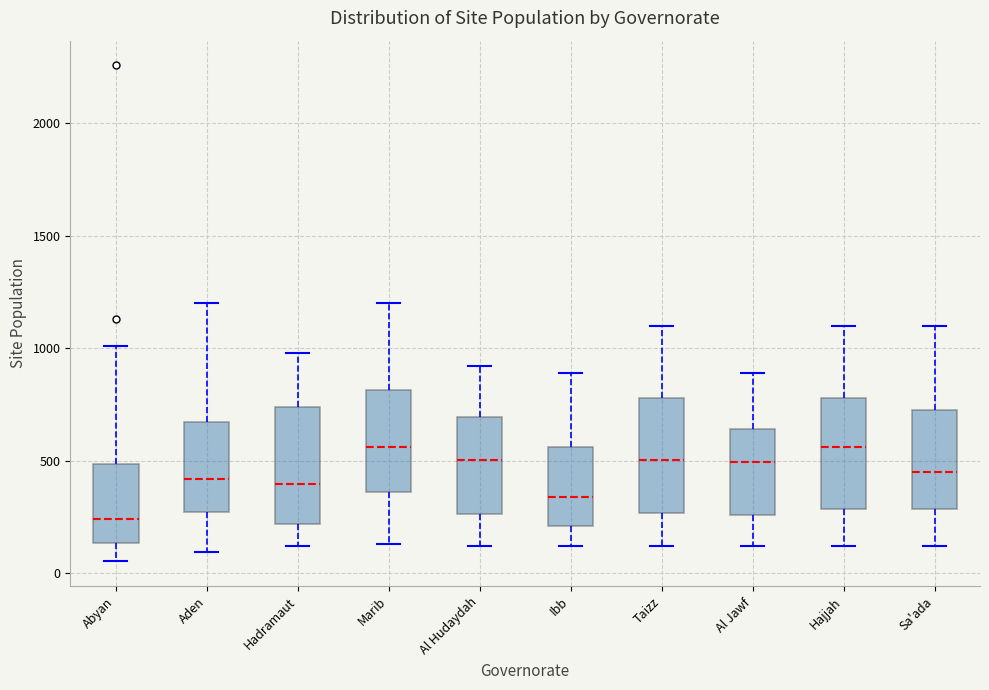

Reading left to right, read every box against the y-axis: the position of its median line, the range the box covers, and the ends of its whiskers. The values are not printed on the chart, so give them approximately, as read against the axis.

Abyan: median 250, box 150 to 500, whiskers 50 to 1000
Aden: median 400, box 250 to 700, whiskers 100 to 1200
Hadramaut: median 400, box 200 to 750, whiskers 100 to 1000
Marib: median 550, box 350 to 800, whiskers 150 to 1200
Al Hudaydah: median 500, box 250 to 700, whiskers 100 to 900
Ibb: median 350, box 200 to 550, whiskers 100 to 900
Taizz: median 500, box 250 to 800, whiskers 100 to 1100
Al Jawf: median 500, box 250 to 650, whiskers 100 to 900
Hajjah: median 550, box 300 to 800, whiskers 100 to 1100
Sa'ada: median 450, box 300 to 750, whiskers 100 to 1100